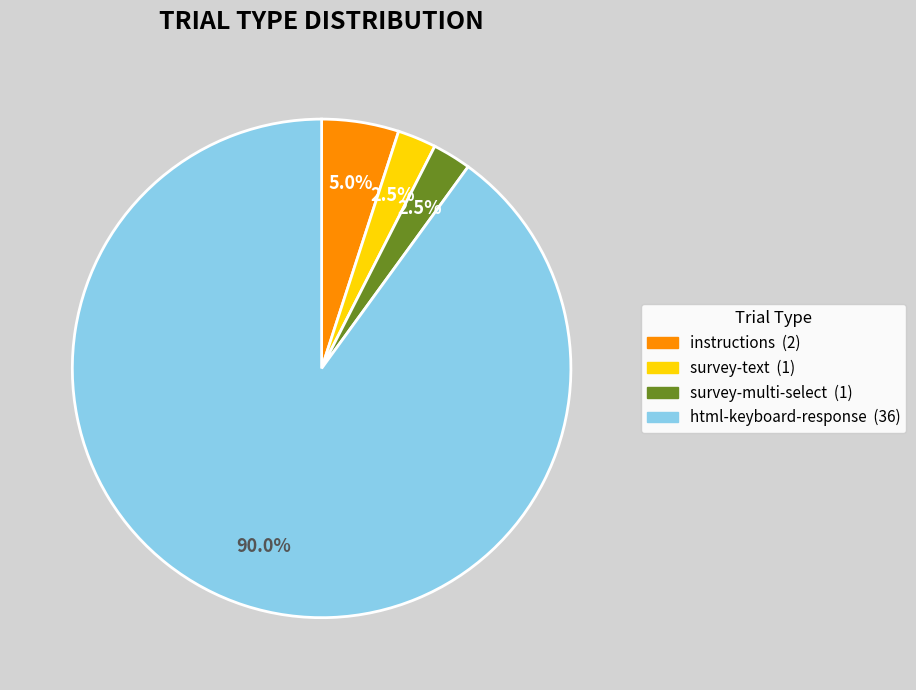

Do instructions and html-keyboard-response together represent more than half of the pie?

Yes